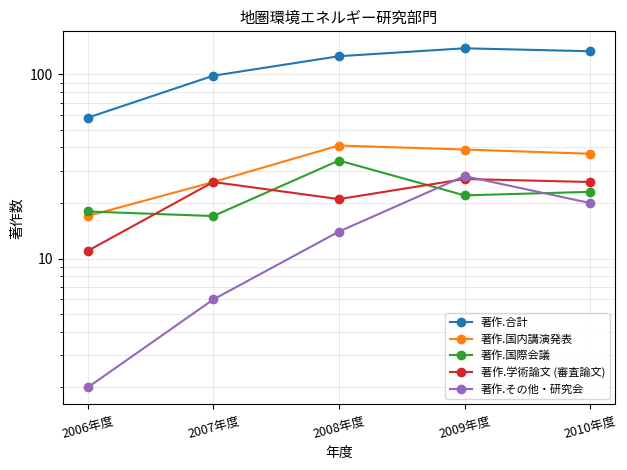

What is the value of the 著作.学術論文 (審査論文) point at the 5th from the left?

26